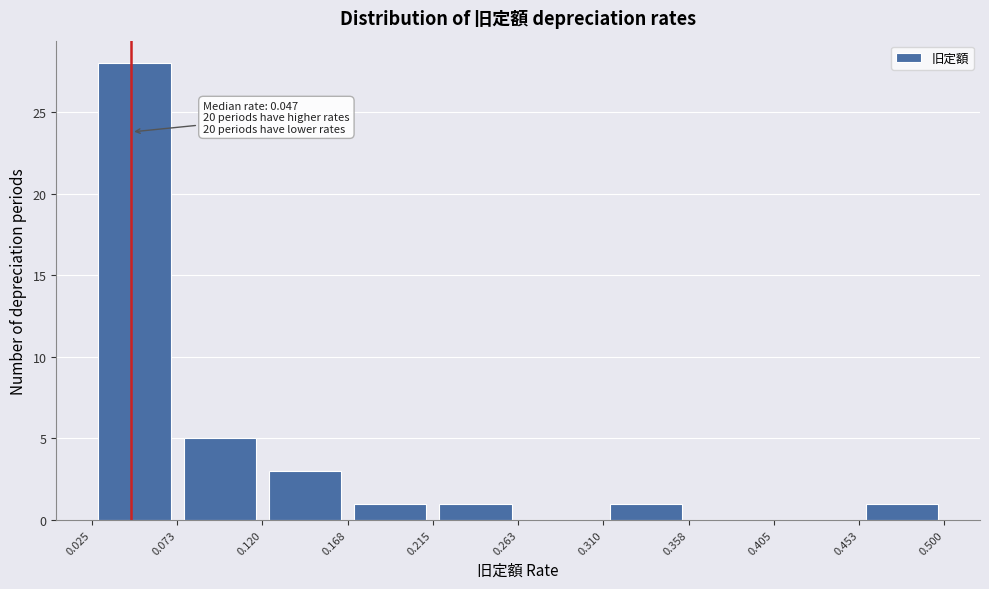

Which range on the x-axis has the tallest bar?

0.025 to 0.073